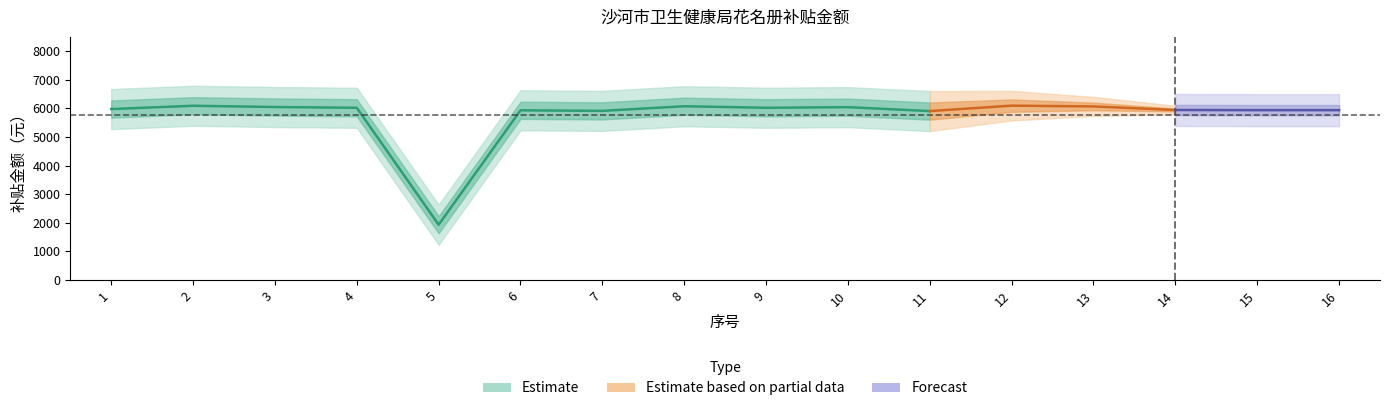

Does the chart display data point markers on the line(s)?

No